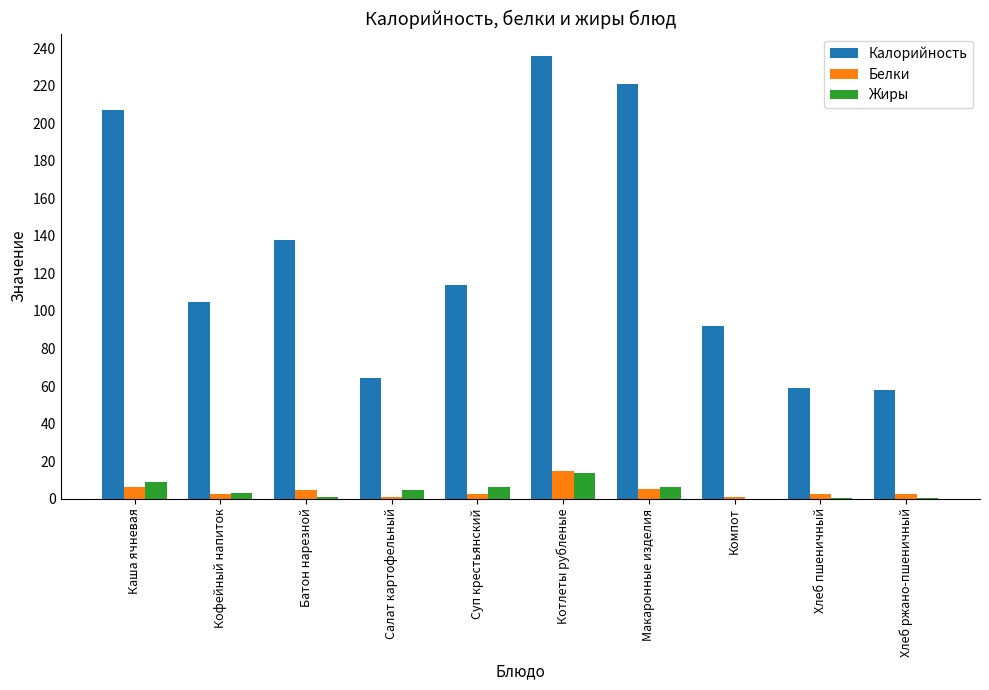

Where is Калорийность nearest to the value 147?

Батон нарезной